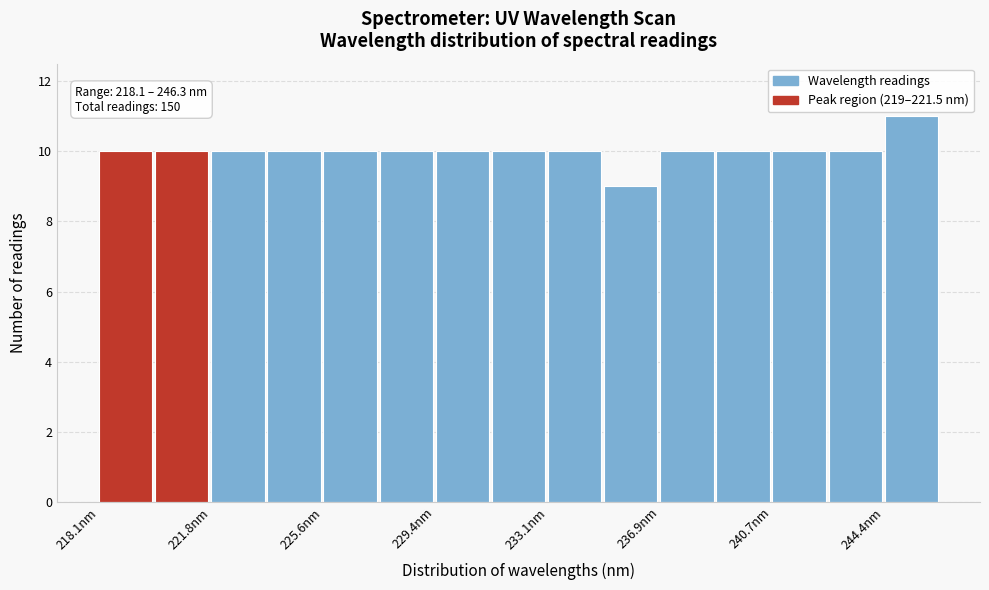

Around what value on the x-axis is the tallest bar? Give the approximate position of its centre, as read against the axis.

245.5